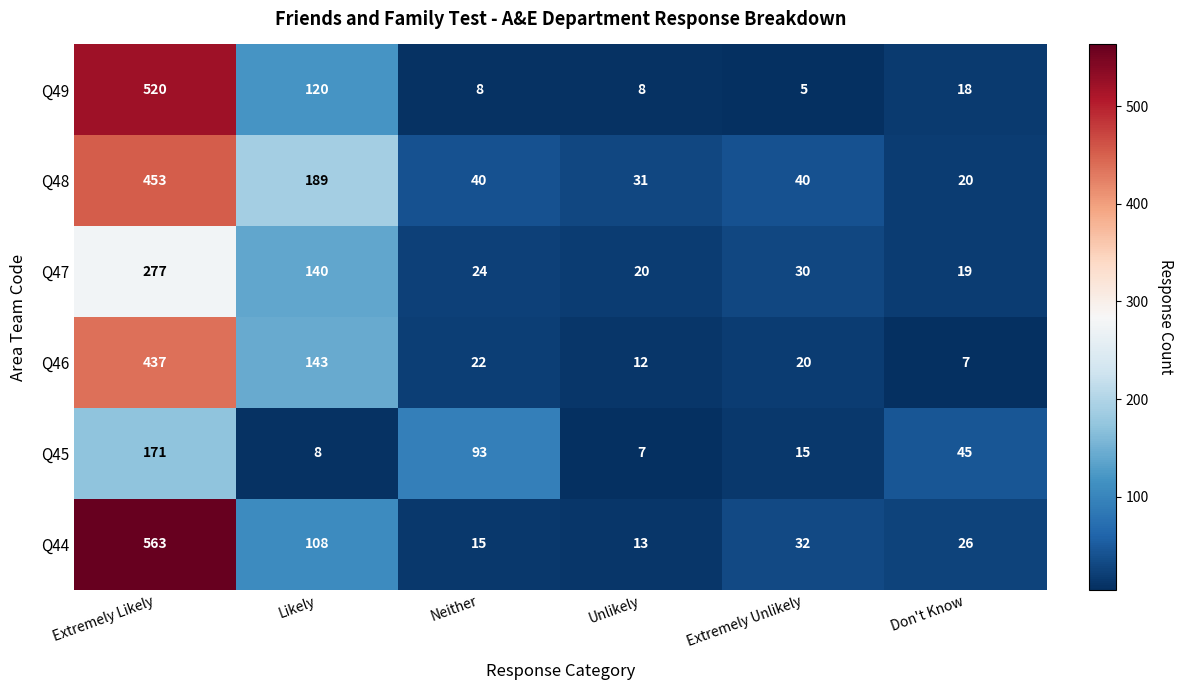

How many data points does each series have?

6